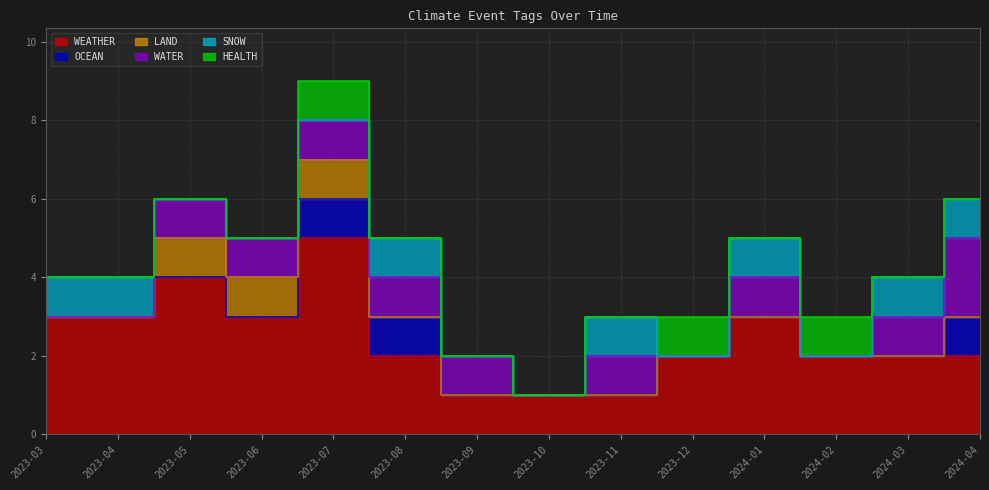

Is the value of OCEAN at 2023-07 greater than the value of WATER at 2023-07?

No